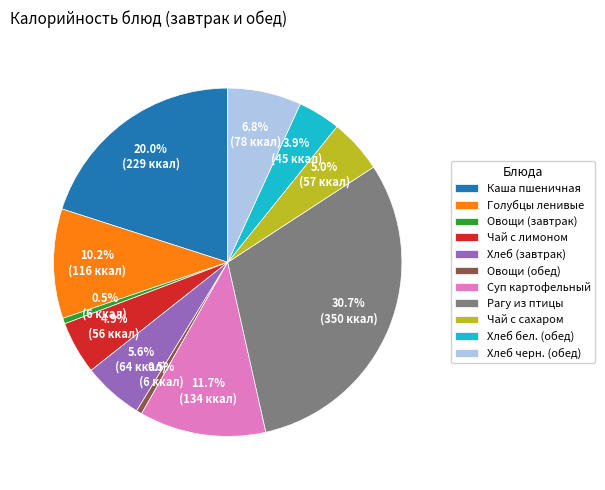

Which slice is the largest?

Рагу из птицы